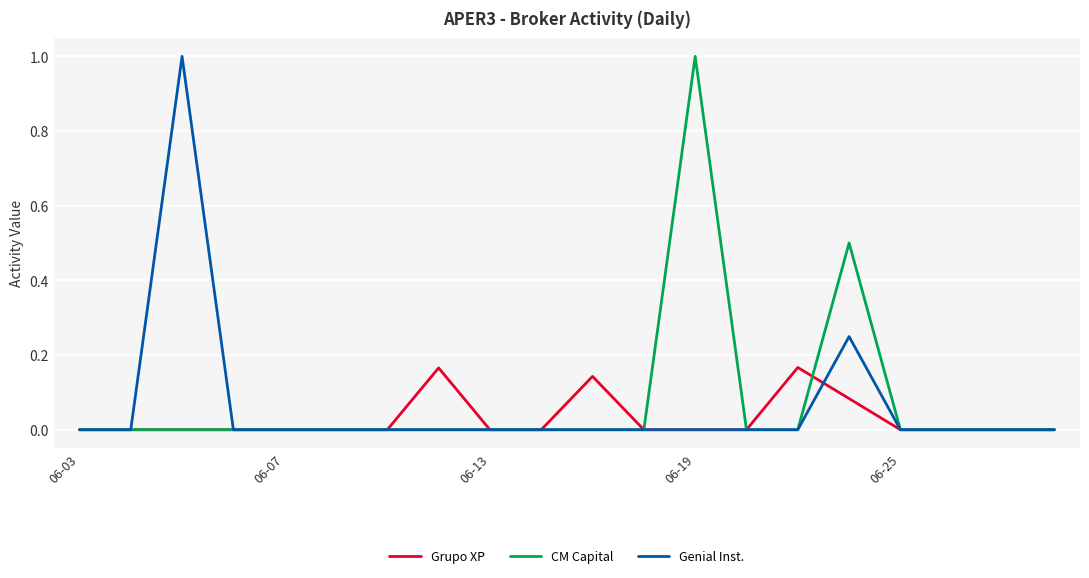

What is the greatest value displayed?

1.0